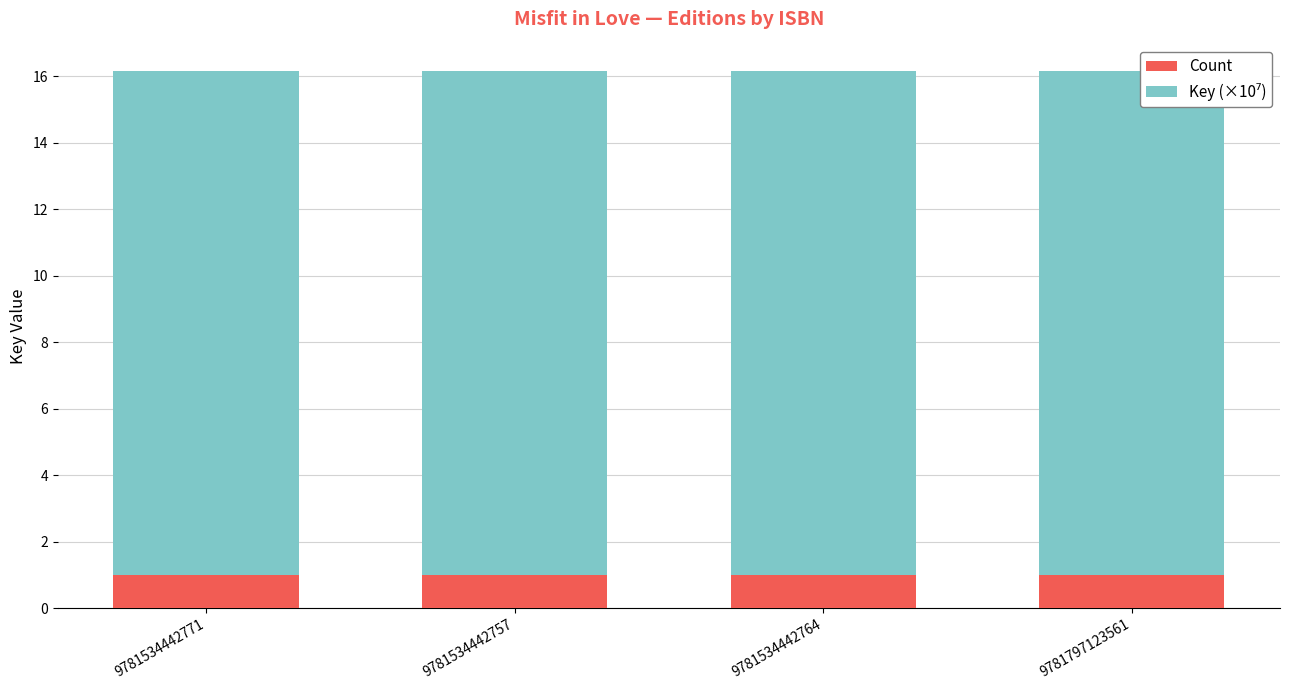

What is the label of the 3rd bar from the left?

9781534442764